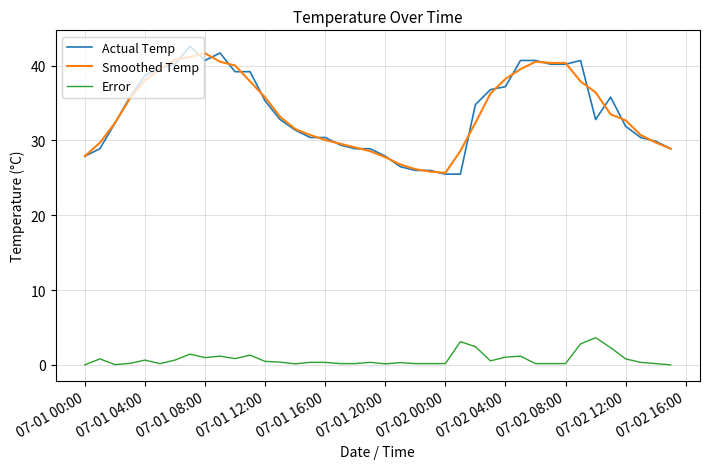

What is the greatest value displayed?

42.6